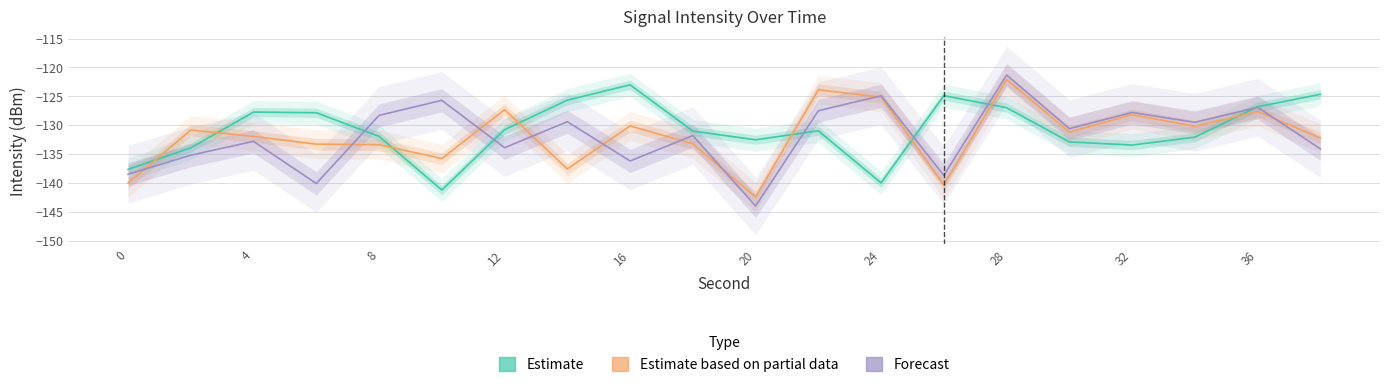

Reading left to right, list all the values displayed in this chart.

Estimate: -137.7	-133.9	-127.7	-127.8	-131.9	-141.2	-130.8	-125.7	-123.0	-131.0	-132.5	-131.0	-140.0	-124.9	-127.0	-132.9	-133.4	-132.1	-126.8	-124.6
Estimate based on partial data: -140.0	-130.8	-131.9	-133.3	-133.4	-135.8	-127.3	-137.6	-130.1	-133.2	-142.4	-123.9	-125.1	-140.3	-122.1	-131.2	-128.2	-130.2	-127.6	-132.2
Forecast: -138.5	-135.2	-132.8	-140.1	-128.3	-125.7	-133.9	-129.4	-136.2	-131.8	-144.0	-127.5	-124.9	-138.7	-121.3	-130.6	-127.8	-129.5	-126.9	-134.1